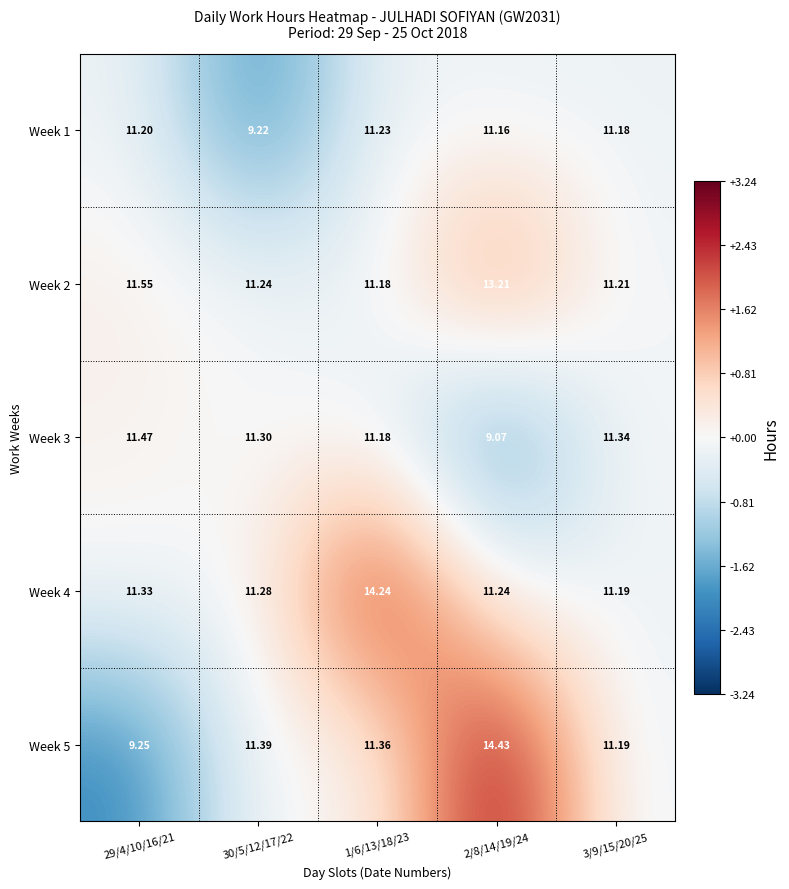

What is the maximum value shown in the chart?

14.4